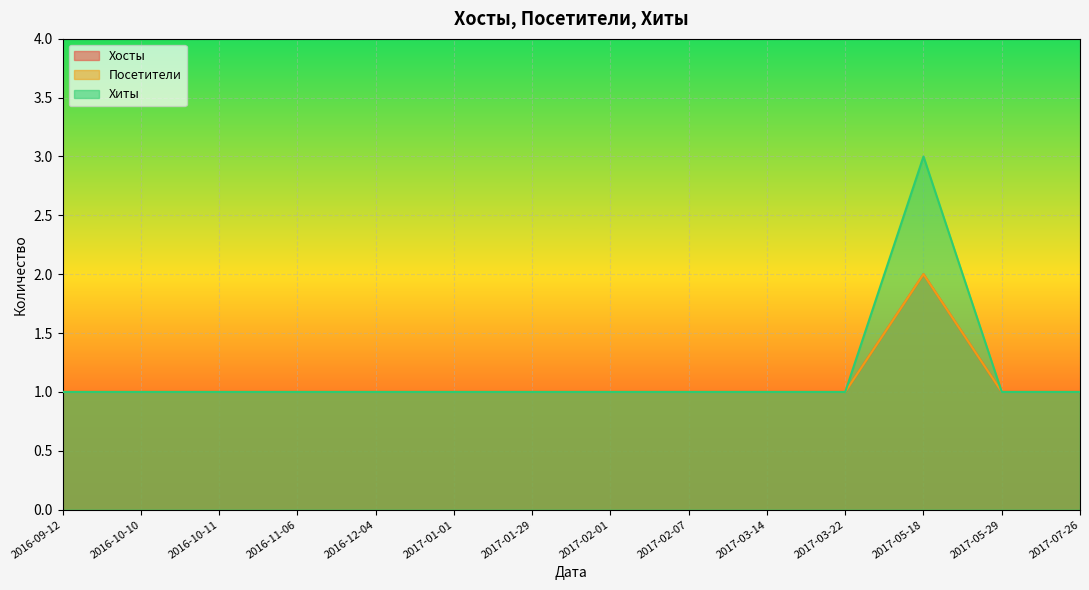

Count the Хиты values in the range 1 to 2.

13